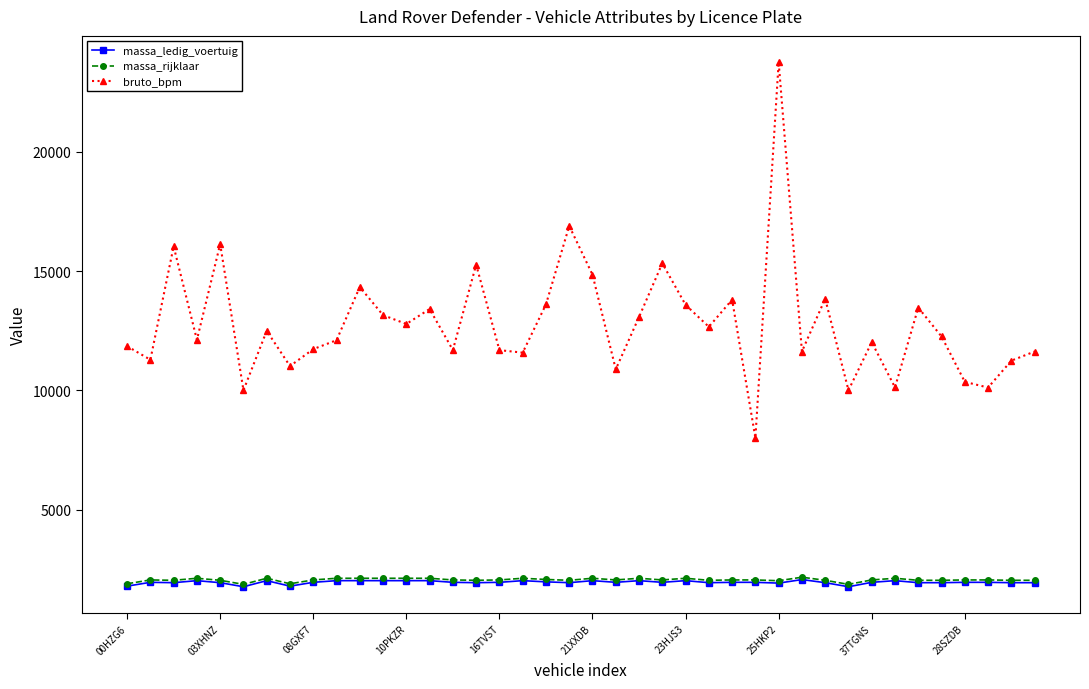

What is the maximum value for bruto_bpm?

23764